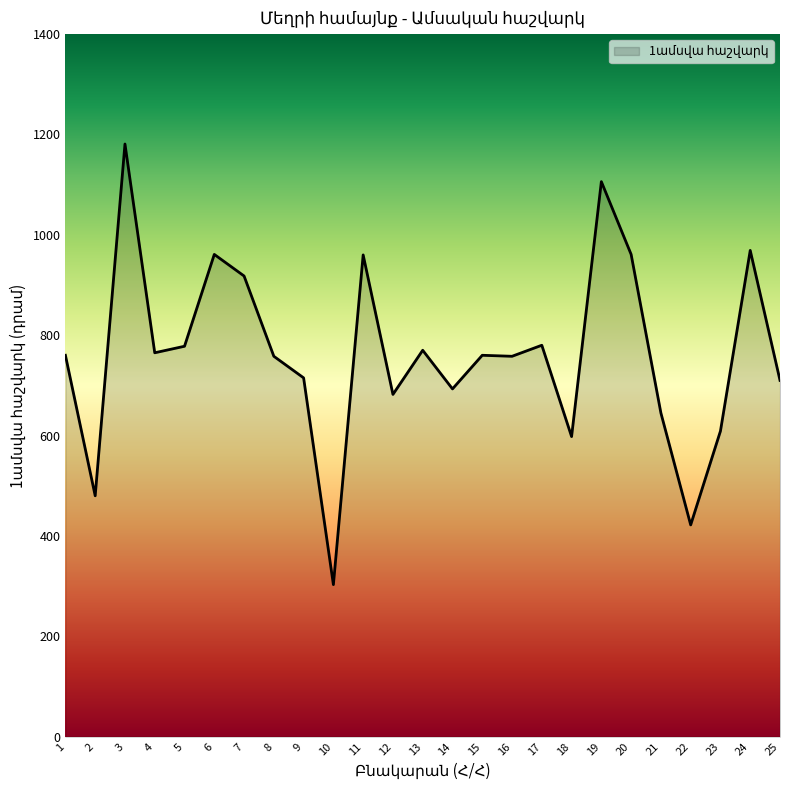

How many lines are shown in the chart?

1